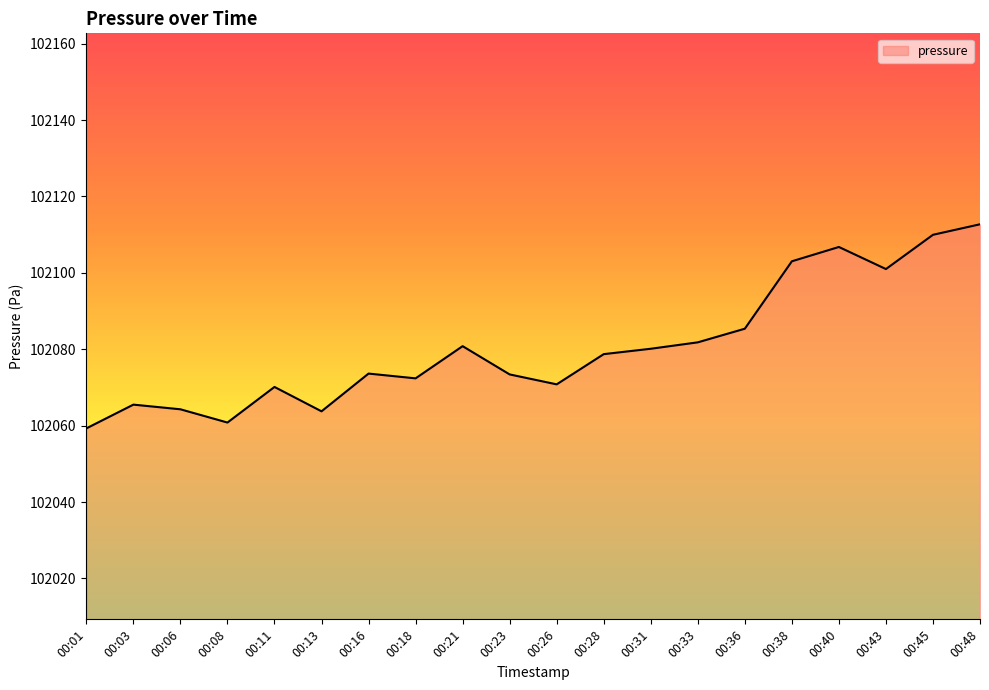

What is the smallest value displayed?

102059.3